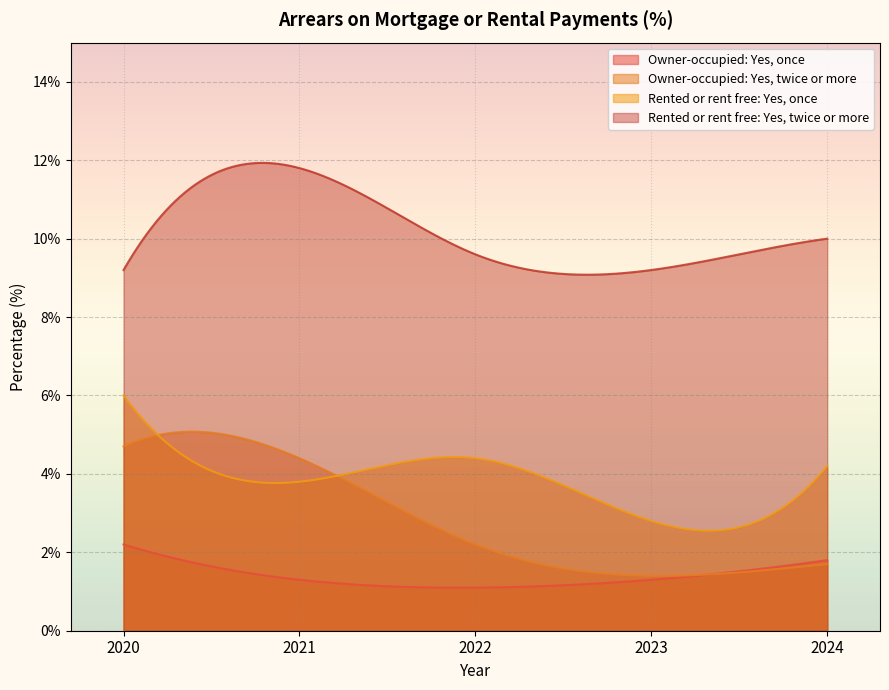

Between which two adjacent categories do Rented or rent free: Yes, once and Owner-occupied: Yes, twice or more first intersect?

2020 and 2021